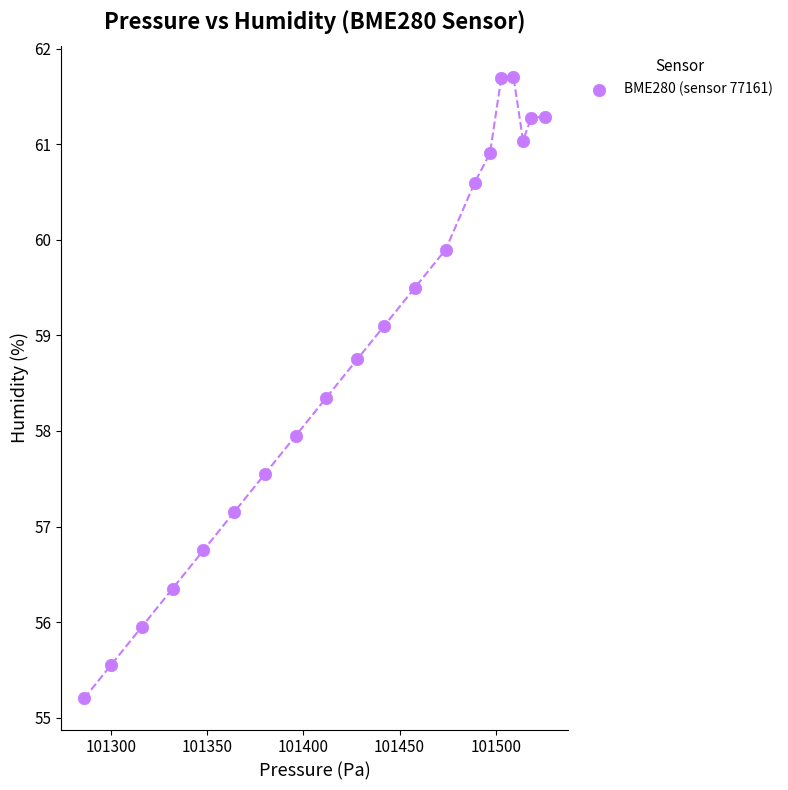

What is the range of X values (max minus min)?

239.6